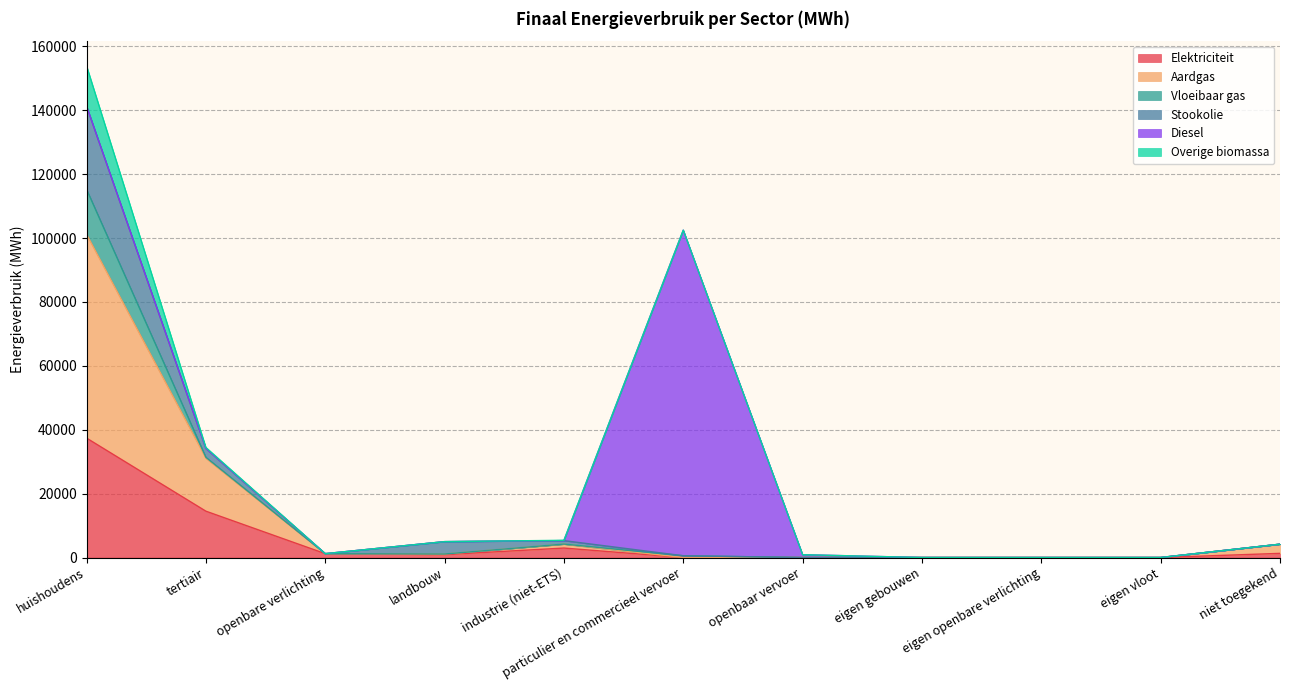

True or false: Aardgas has a value of -48610.7 at openbaar vervoer.

False